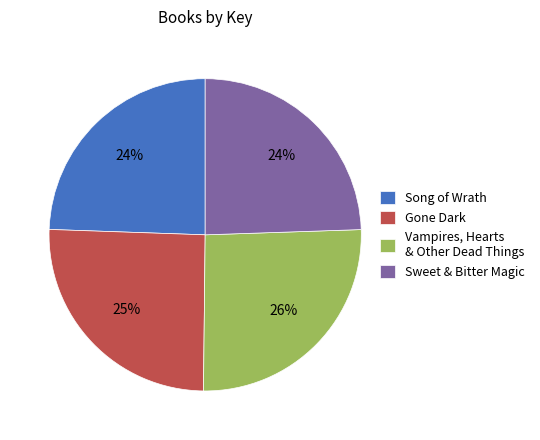

To the nearest percent, what percentage of the pie is Gone Dark?

25%